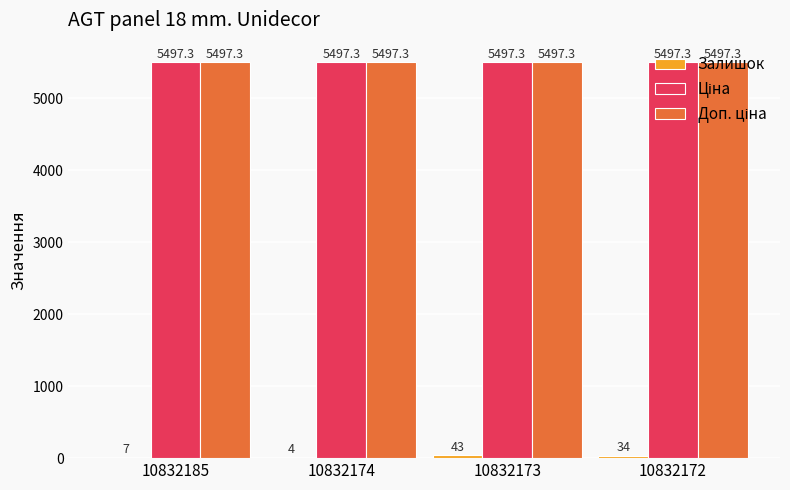

At which category is the sum across all series the highest?

10832173